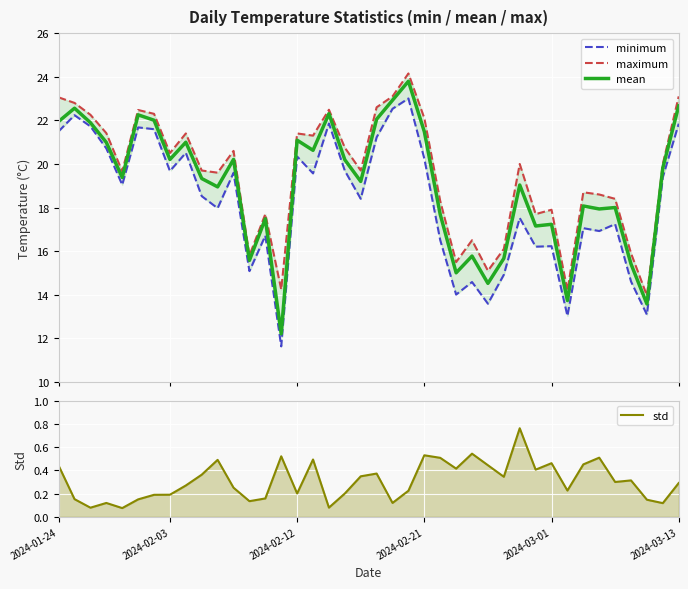

At which label does minimum first exceed 19?

2024-01-24